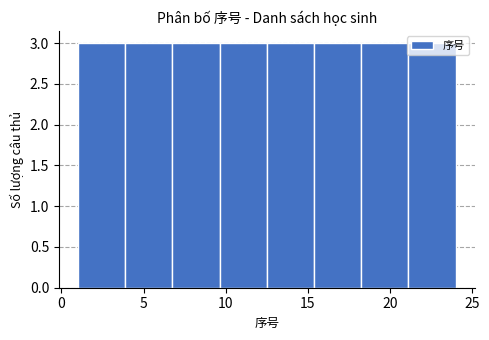

Reading left to right, transcribe this chart: for each bar, give the range it covers on the x-axis and its height. Neither the bar edges nor the heights are printed on the chart, so give them approximately, as read against the axes.

1.0 to 4.0: 3
4.0 to 7.0: 3
7.0 to 9.5: 3
9.5 to 12.5: 3
12.5 to 15.5: 3
15.5 to 18.5: 3
18.5 to 21.0: 3
21.0 to 24.0: 3